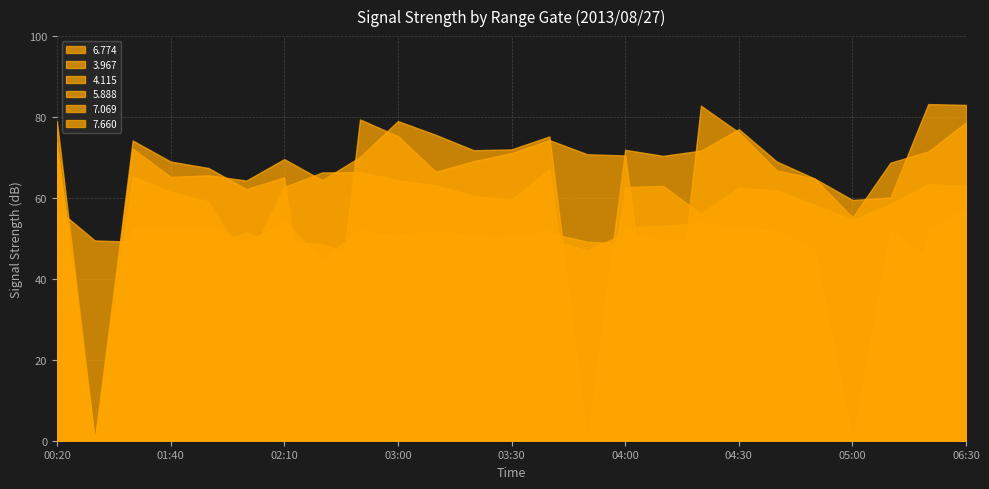

True or false: 7.069 and 6.774 cross at least once.

True